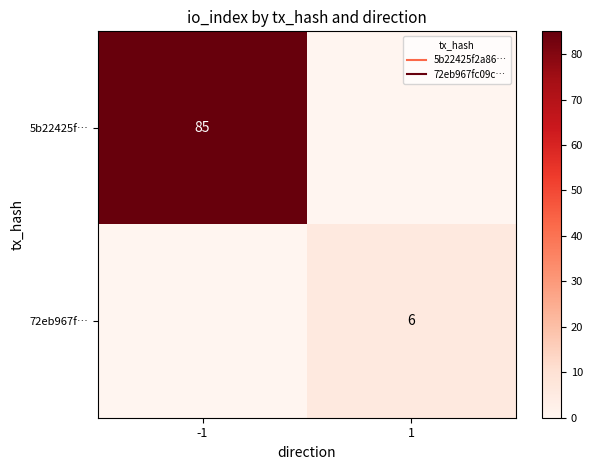

Which series changed the most between -1 and 1?

5b22425f…